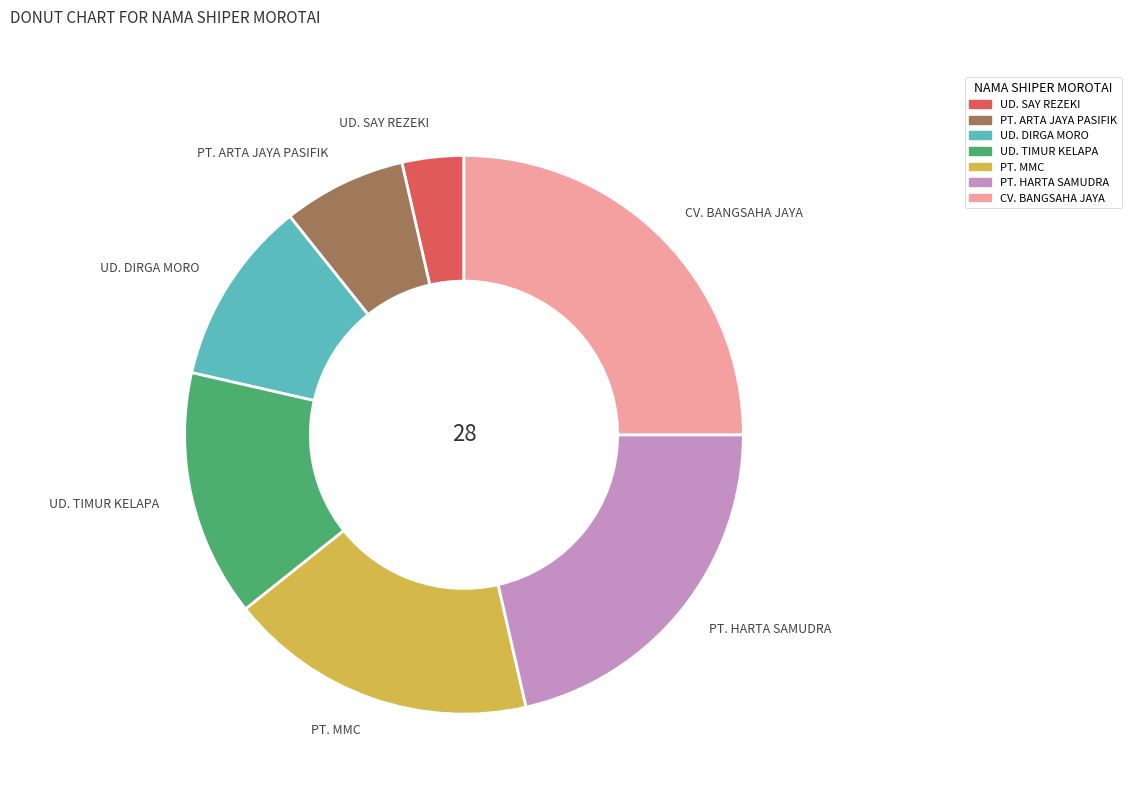

Combined, do UD. DIRGA MORO and PT. MMC account for over 50%?

No